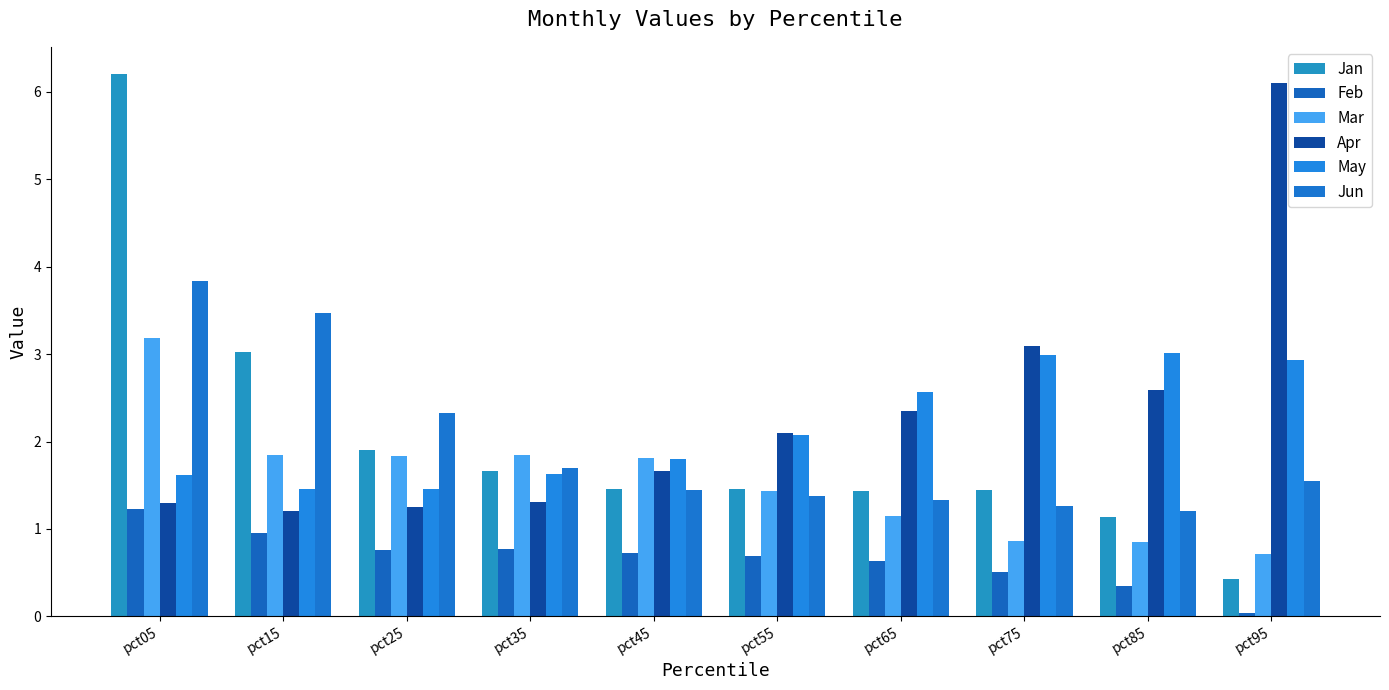

At how many categories does at least one series exceed 4?

2